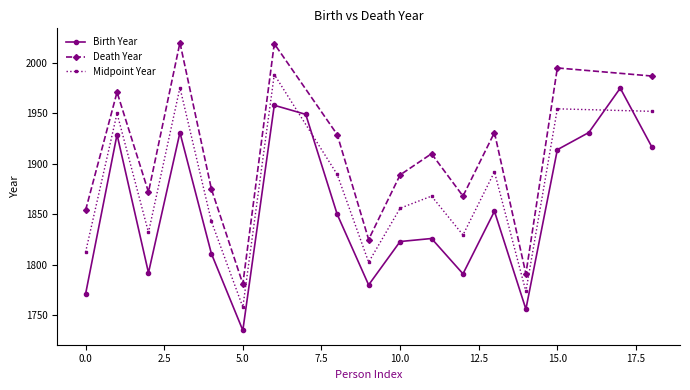

How many interior local peaks does the Birth Year series have?

6